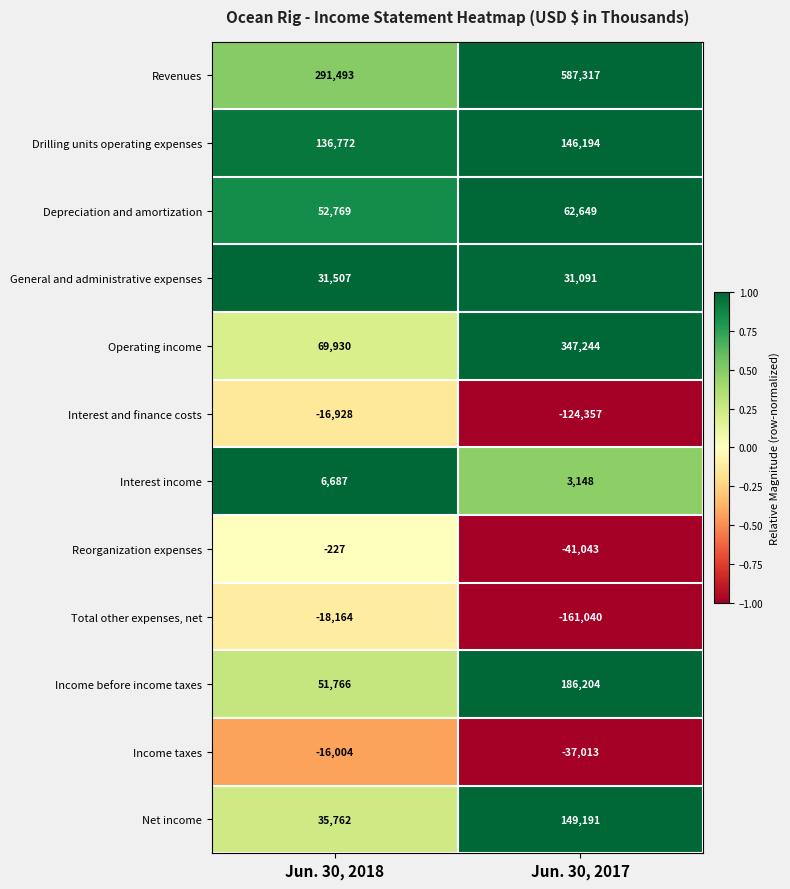

At which category is the sum across all series the highest?

Jun. 30, 2017